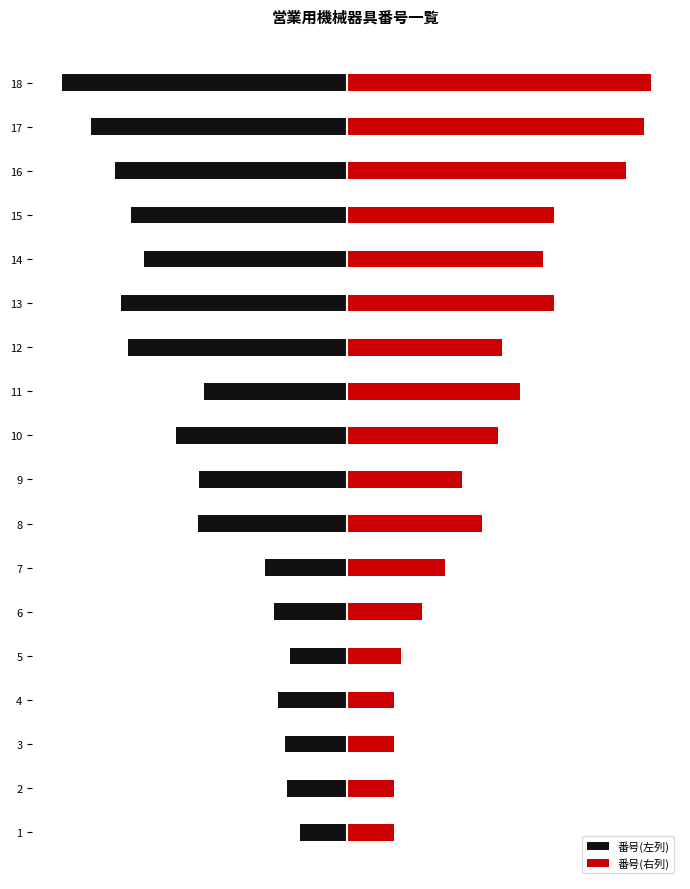

Which series has the widest spread of values?

番号(右列)